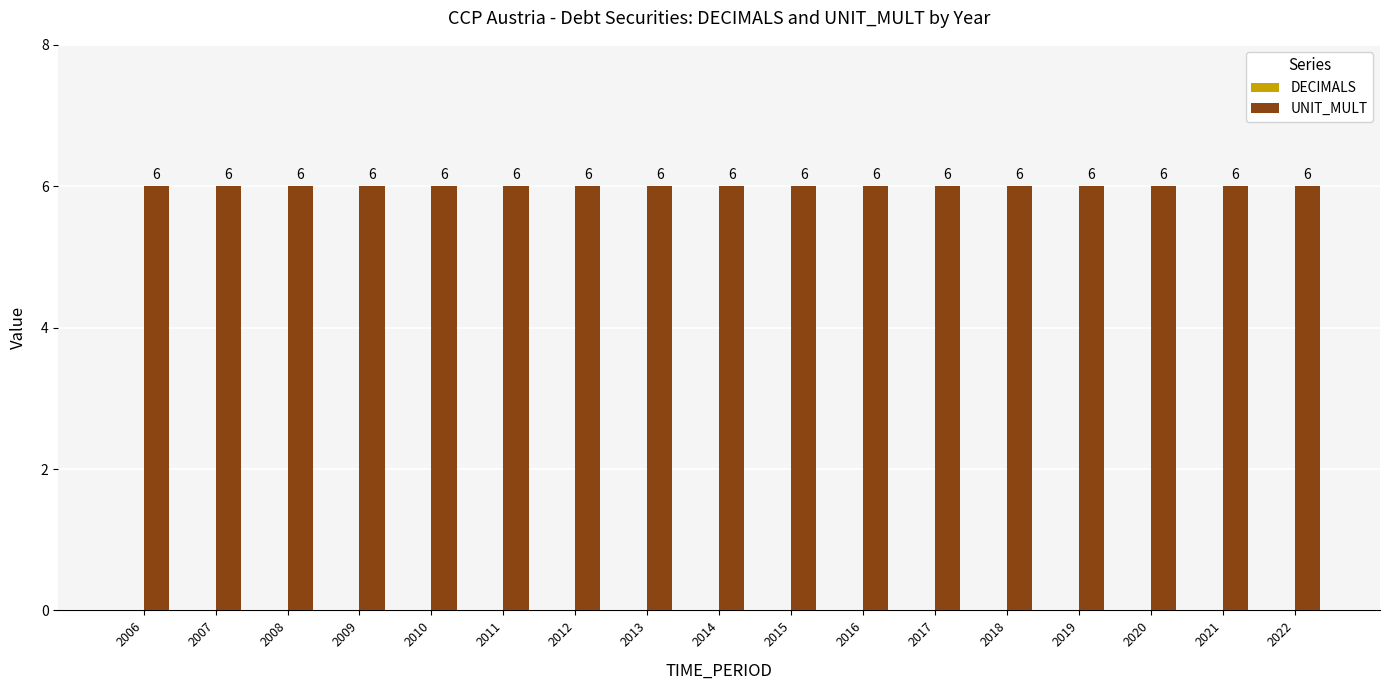

Which has a higher value, 2019 or 2021?

2019